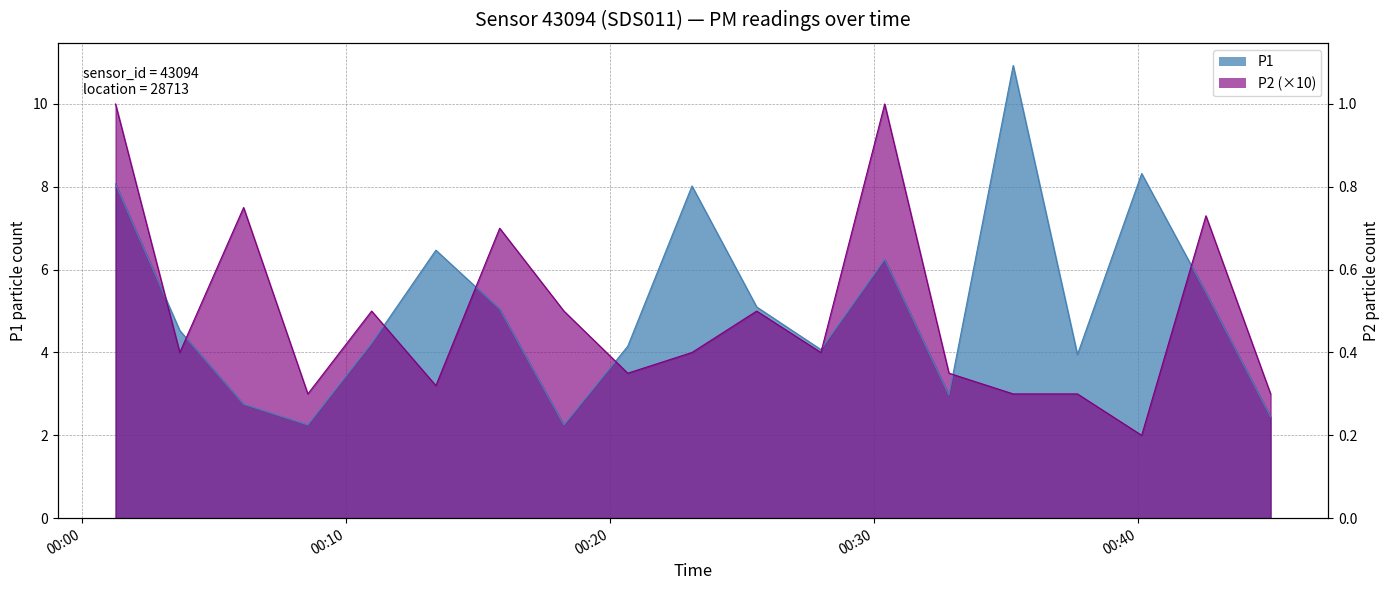

Which series changed the most between 02:00 and 09:00?

P2